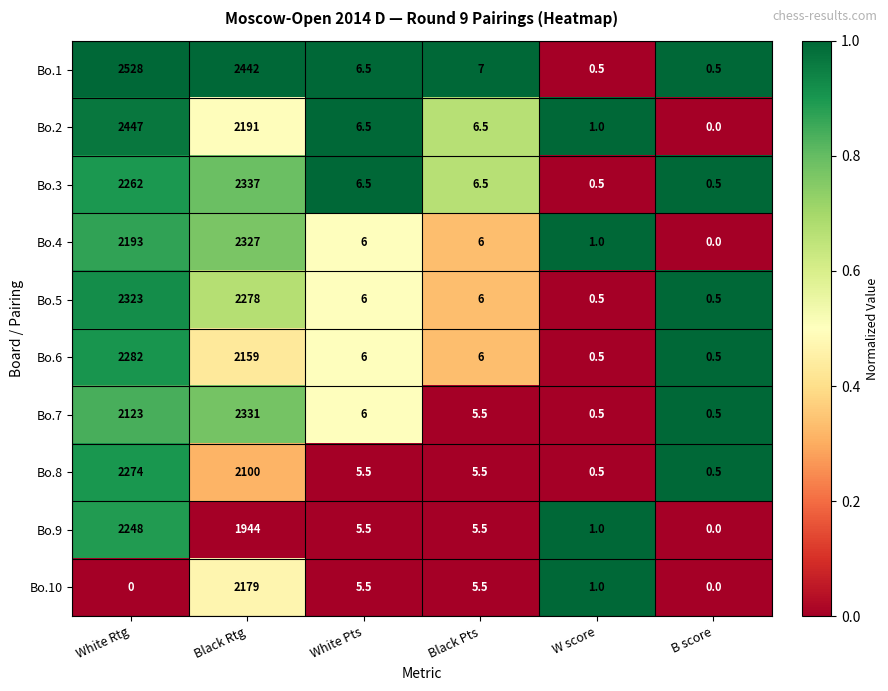

What is the greatest value displayed?

2528.0